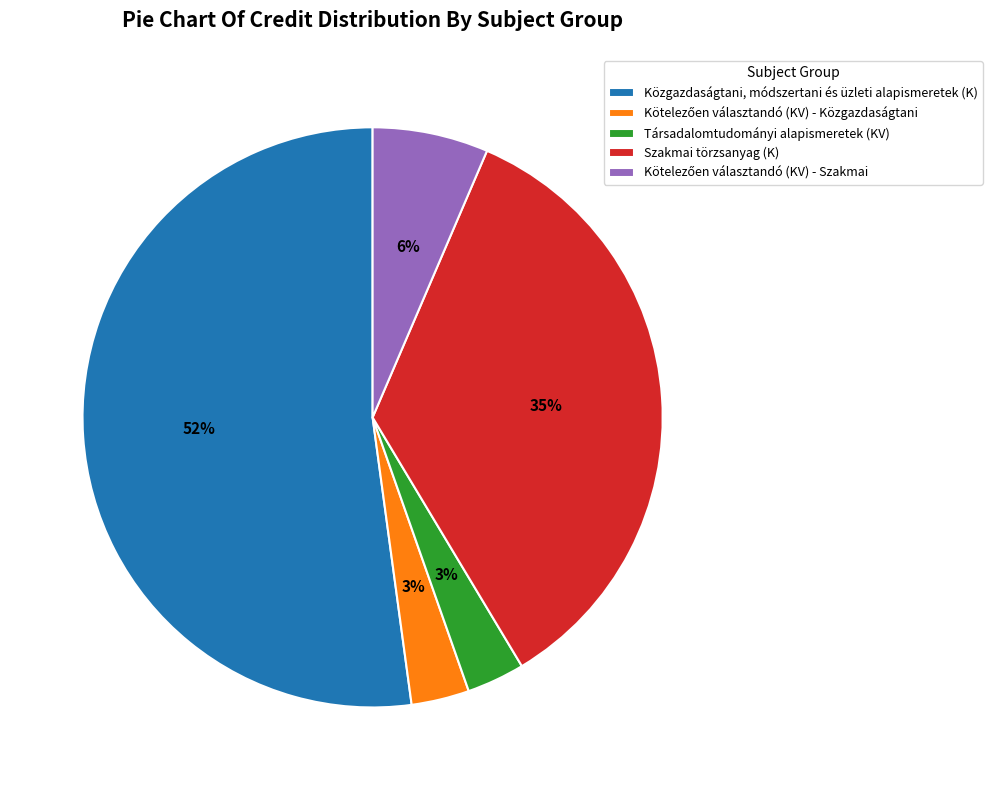

Which slice is the largest?

Közgazdaságtani, módszertani és üzleti alapismeretek (K)